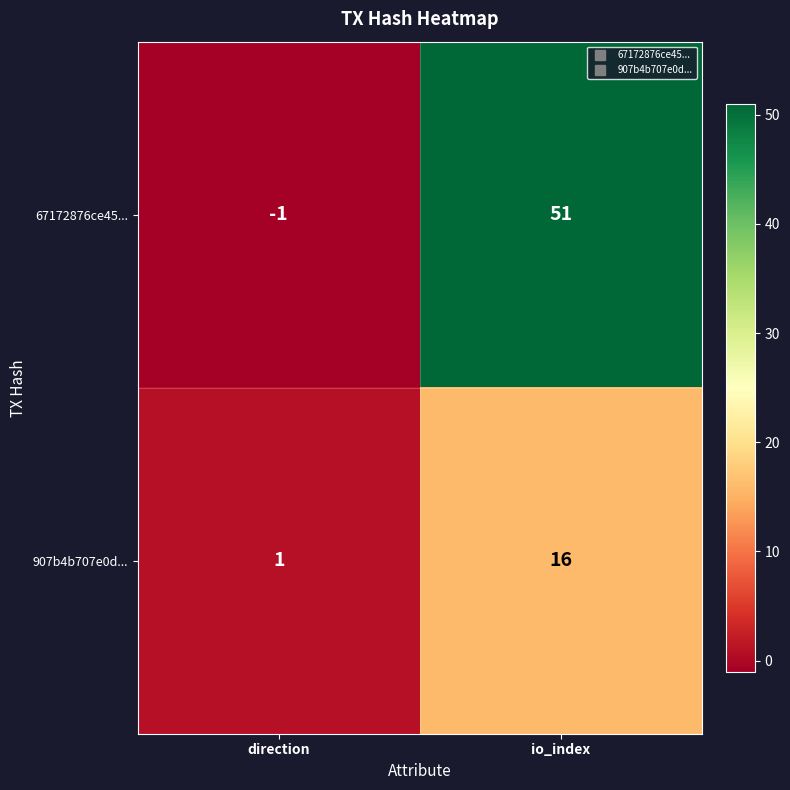

What is the smallest value displayed?

-1